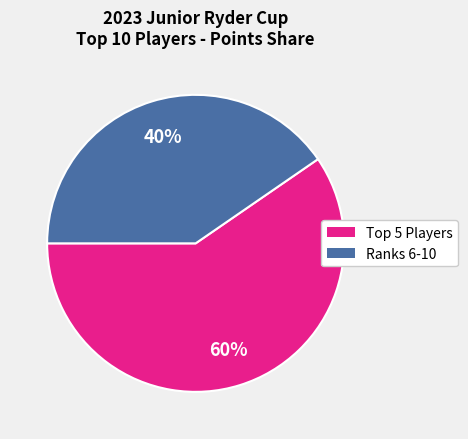

Is there a majority slice in this chart?

Yes